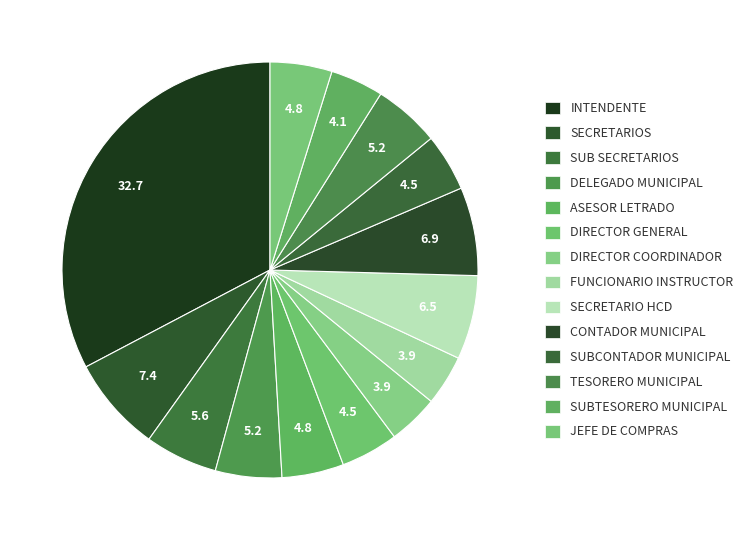

True or false: ASESOR LETRADO accounts for 5% of the total.

True